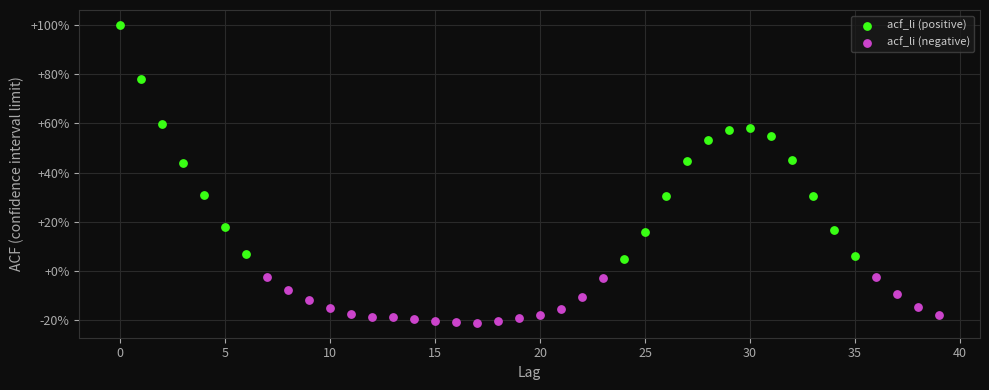

What are all the series names shown in the legend?

acf_li (positive), acf_li (negative)